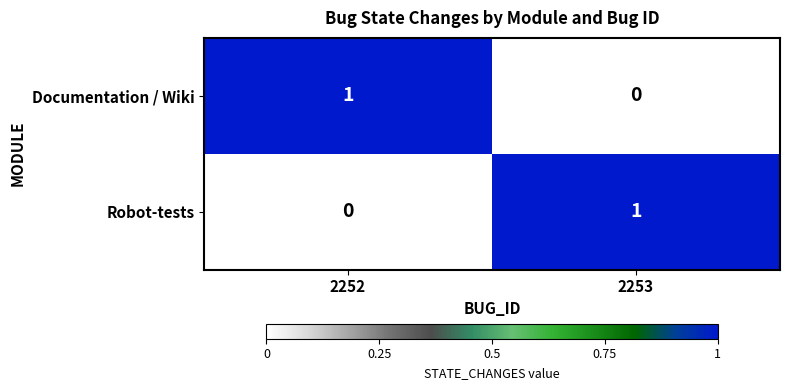

How many values in the Documentation / Wiki series are below 1?

1